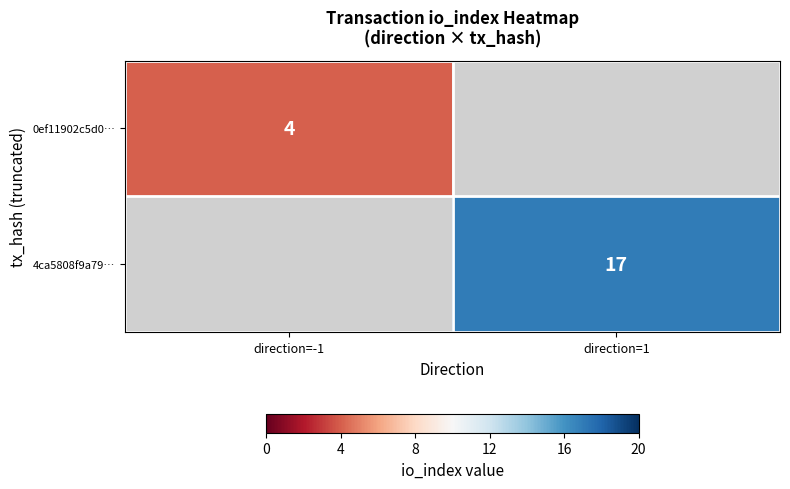

Is the value of 0ef11902c5d0… at direction=-1 greater than the value of 4ca5808f9a79… at direction=1?

No